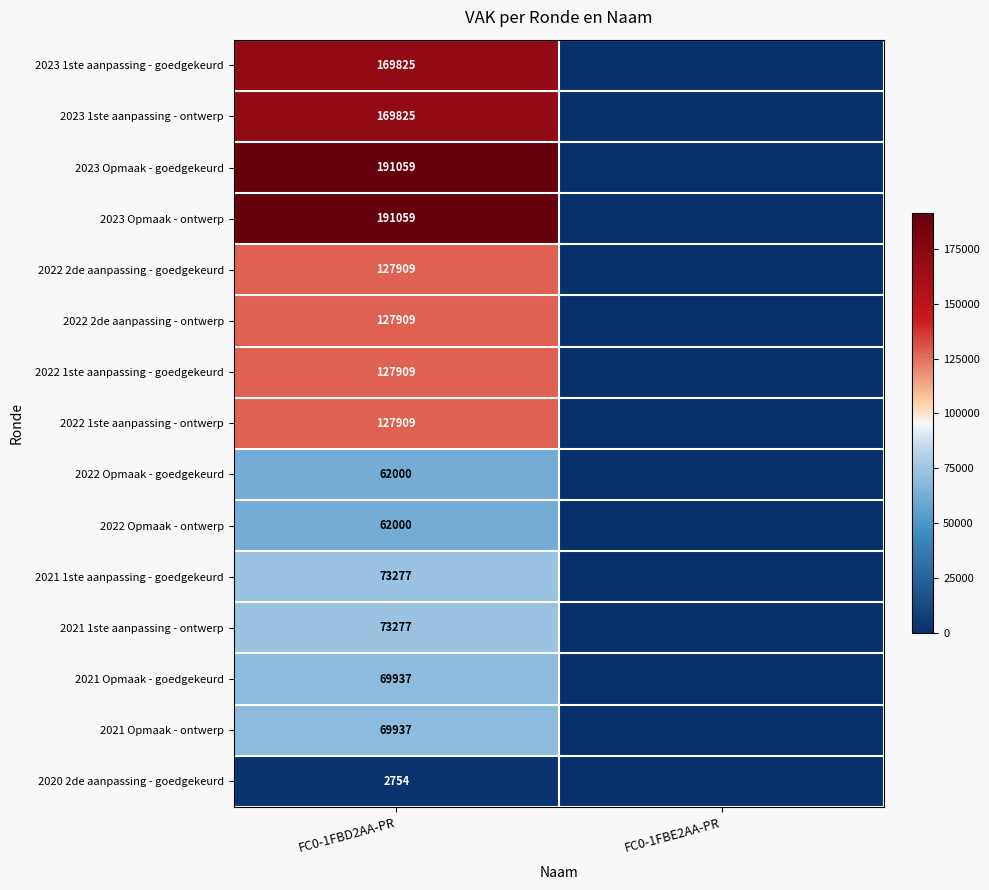

Which category has the highest value across all series?

FC0-1FBD2AA-PR